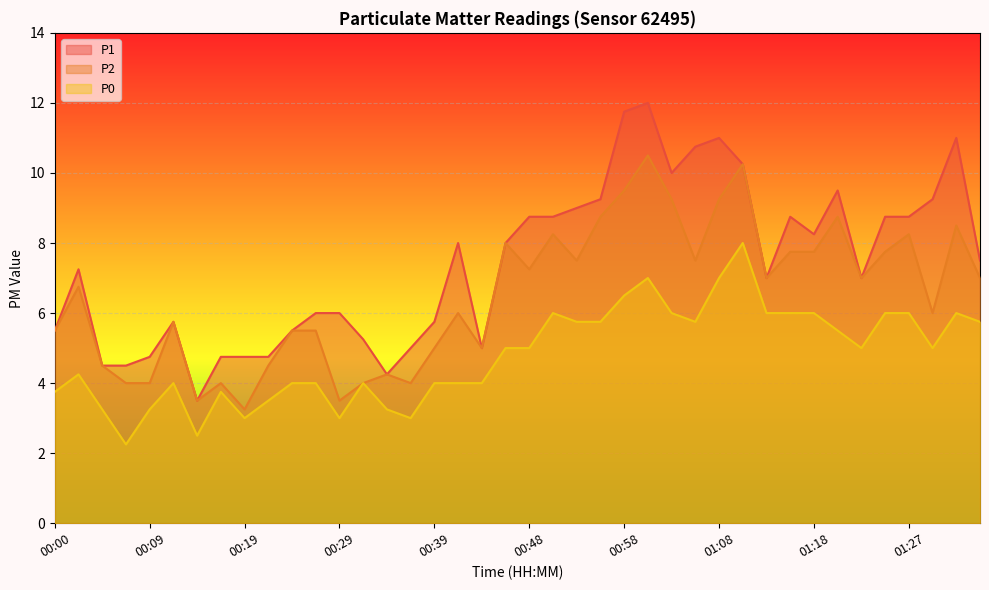

At which category does the chart reach its minimum across all series?

00:07